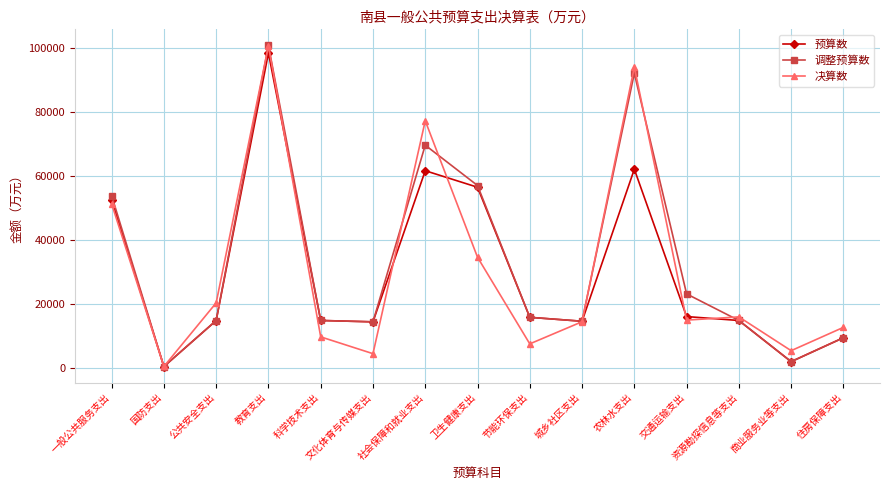

What is the maximum value shown in the chart?

100891